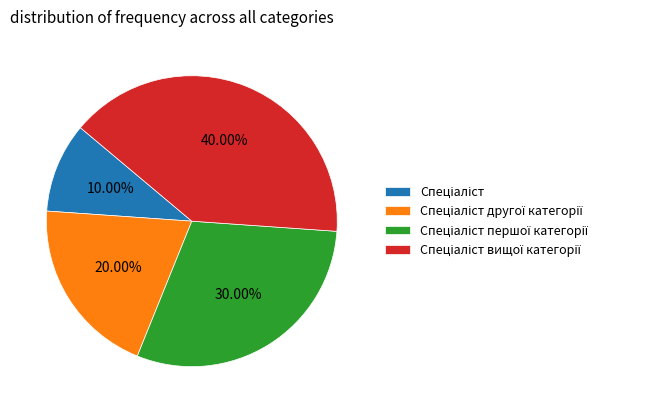

Is there a majority slice in this chart?

No